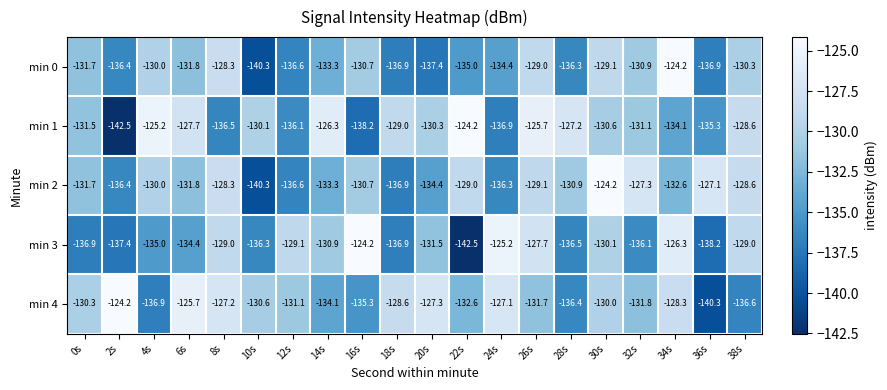

What is the minimum value shown in the chart?

-142.5